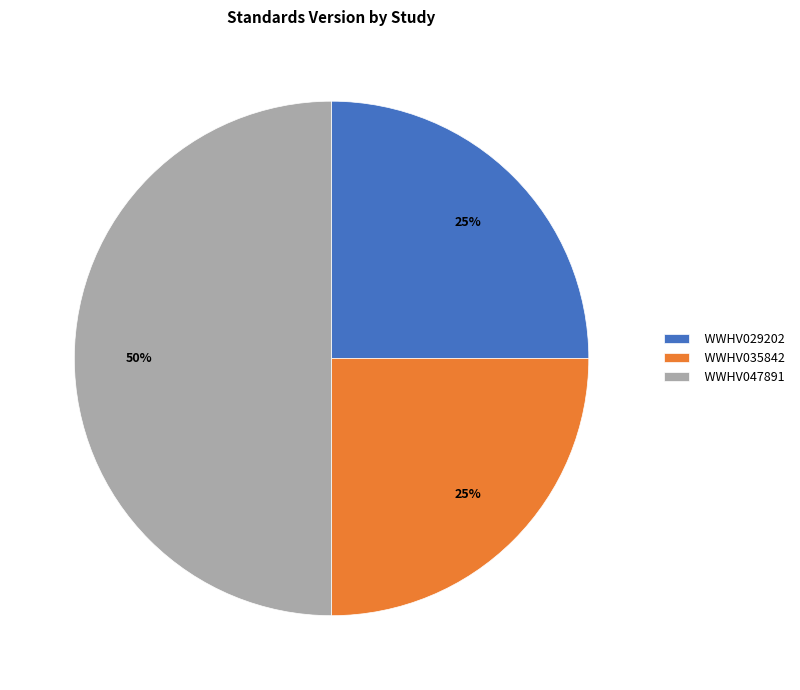

What is the largest slice in the pie chart?

WWHV047891